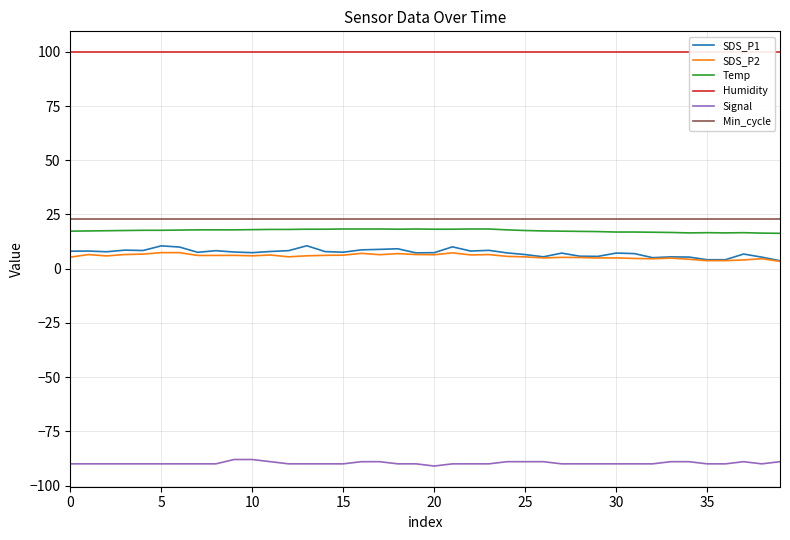

Which series has the largest total across all categories?

Humidity